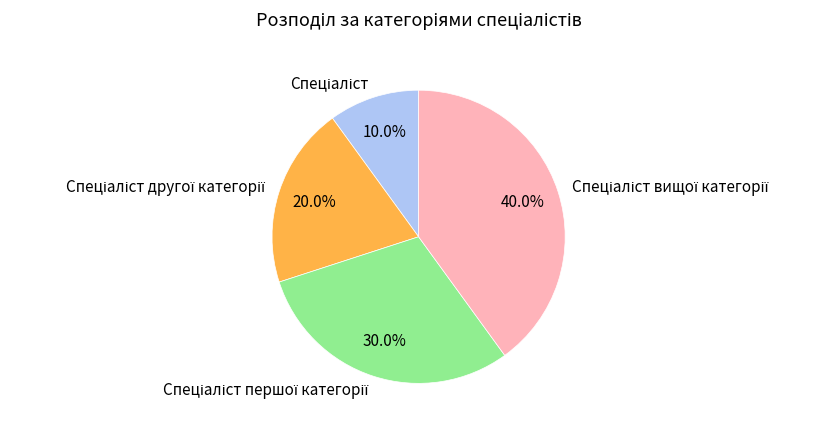

Does any single category account for the majority?

No